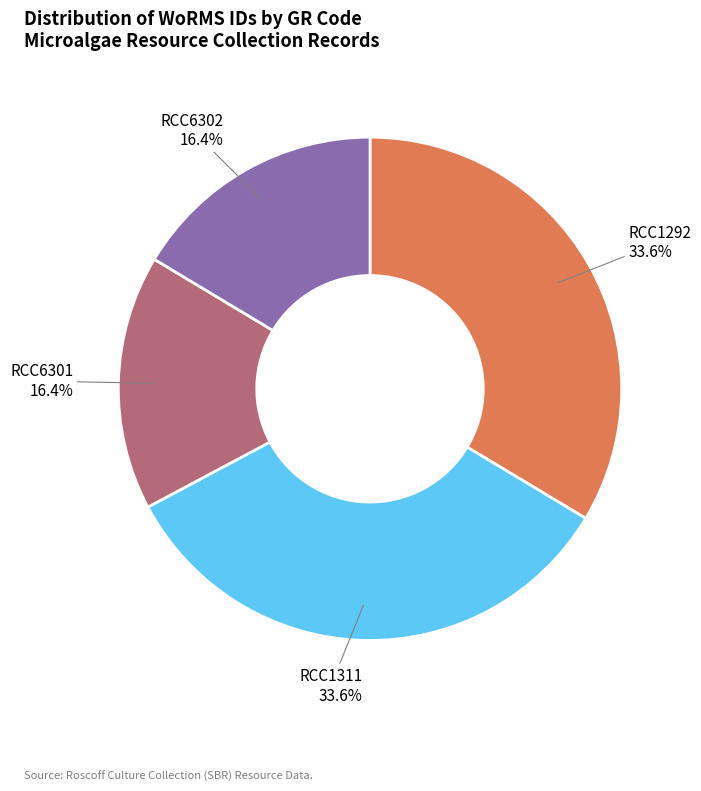

How many segments does this pie chart have?

4